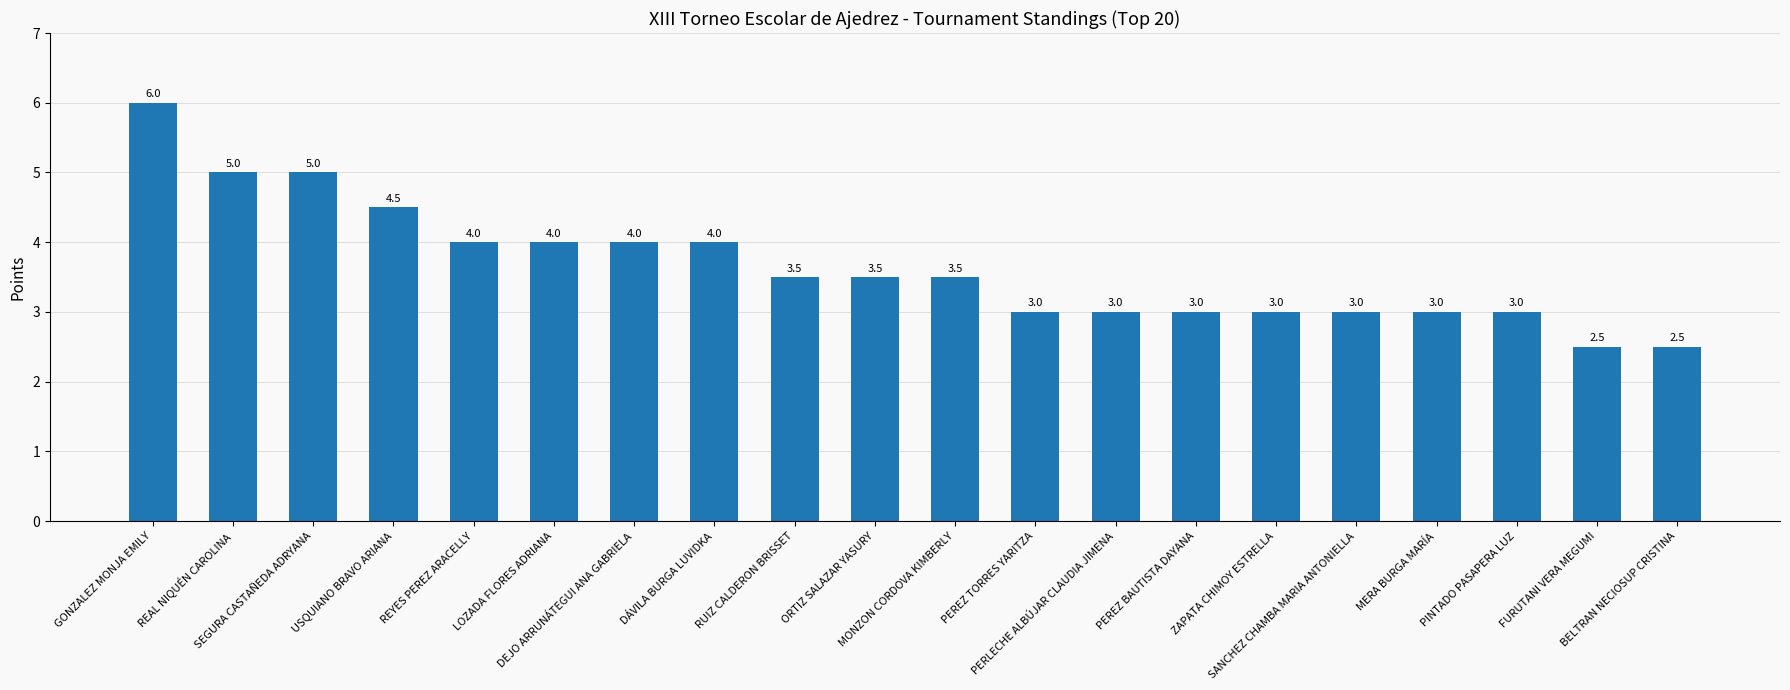

At which category does the chart reach its peak across all series?

GONZALEZ MONJA EMILY